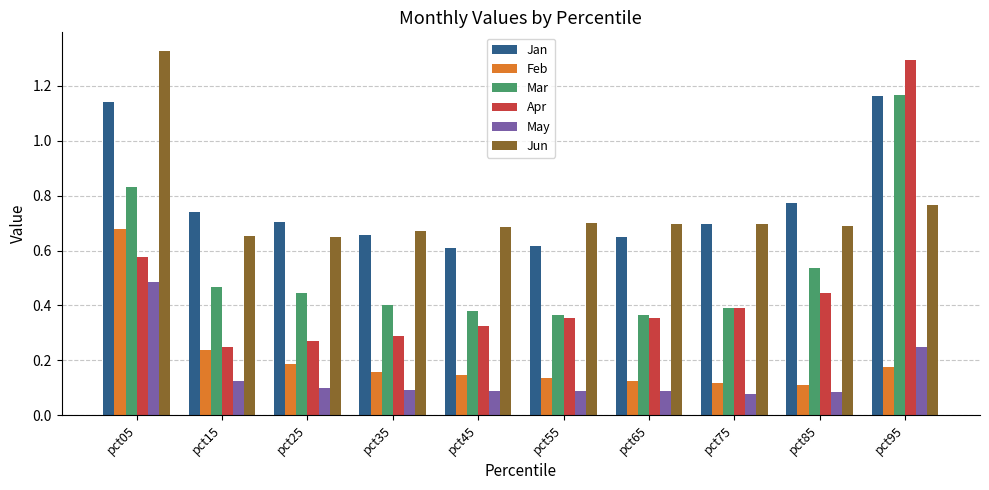

Which label corresponds to the largest value in the chart?

pct05